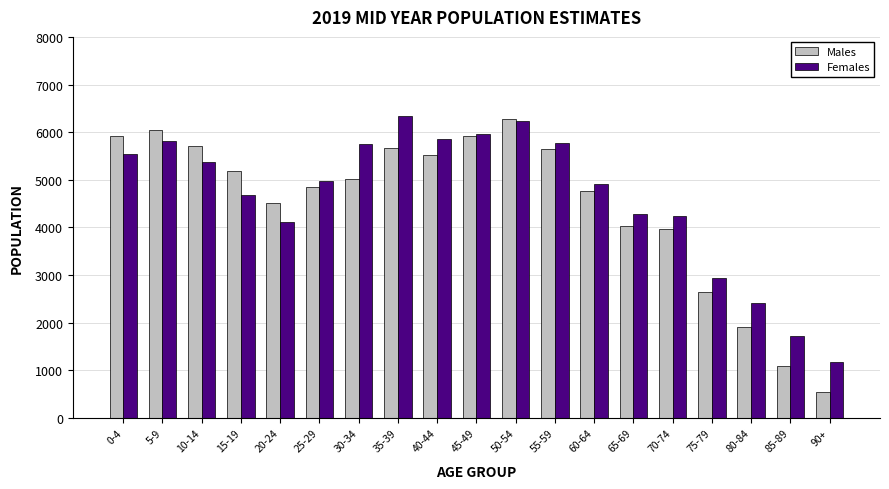

True or false: Males has a value of 9307 at 10-14.

False